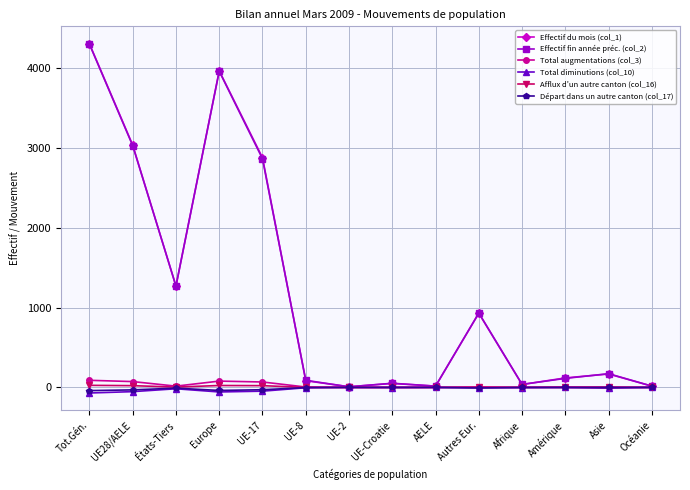

Where is the first local minimum for Total augmentations (col_3)?

États-Tiers